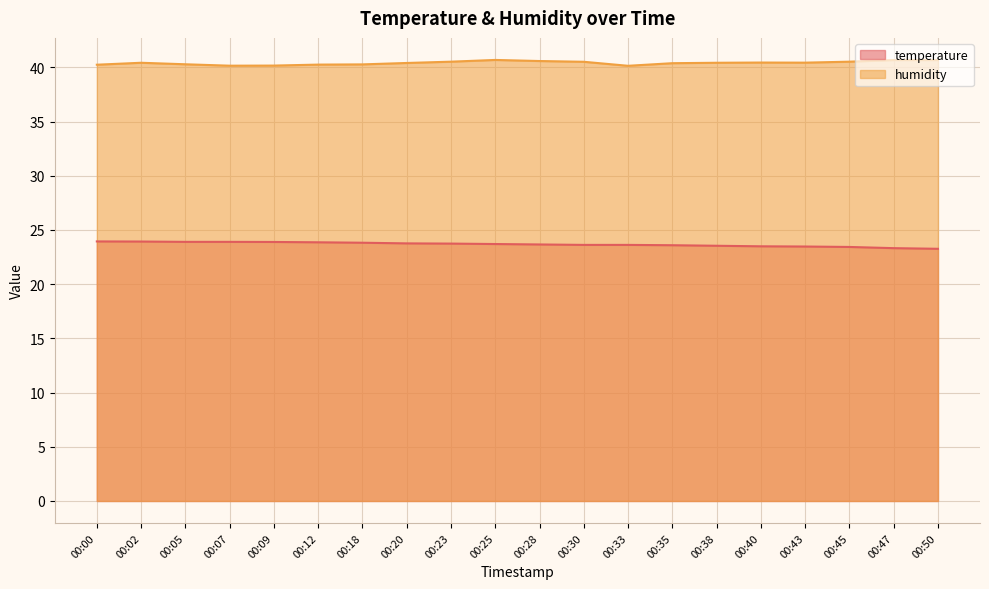

How many series are shown in this chart?

2